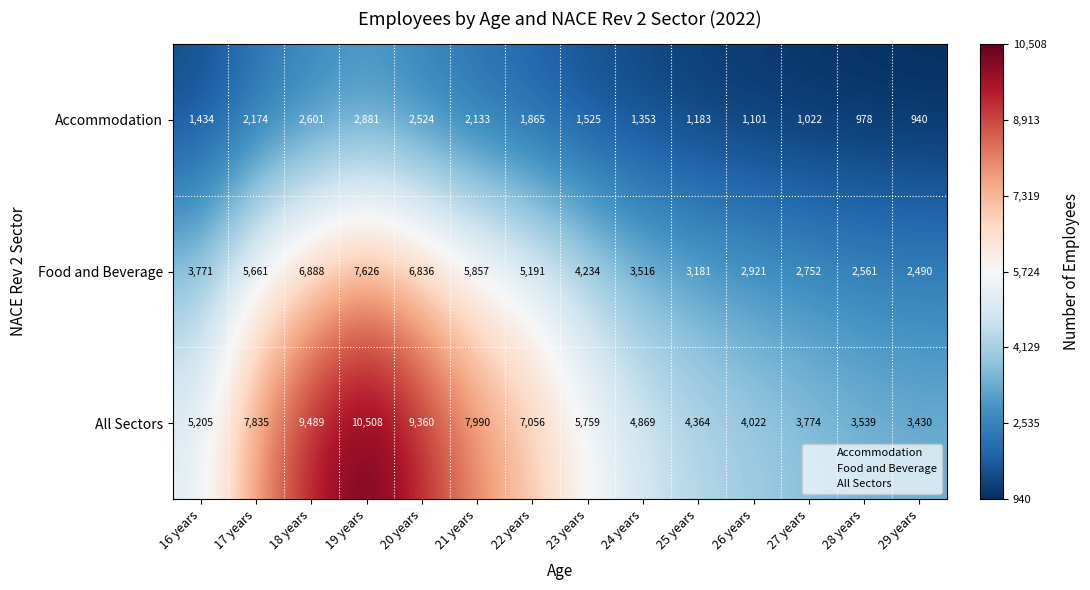

Rank the series by their average value, from lowest to highest.

Accommodation, Food and Beverage, All Sectors